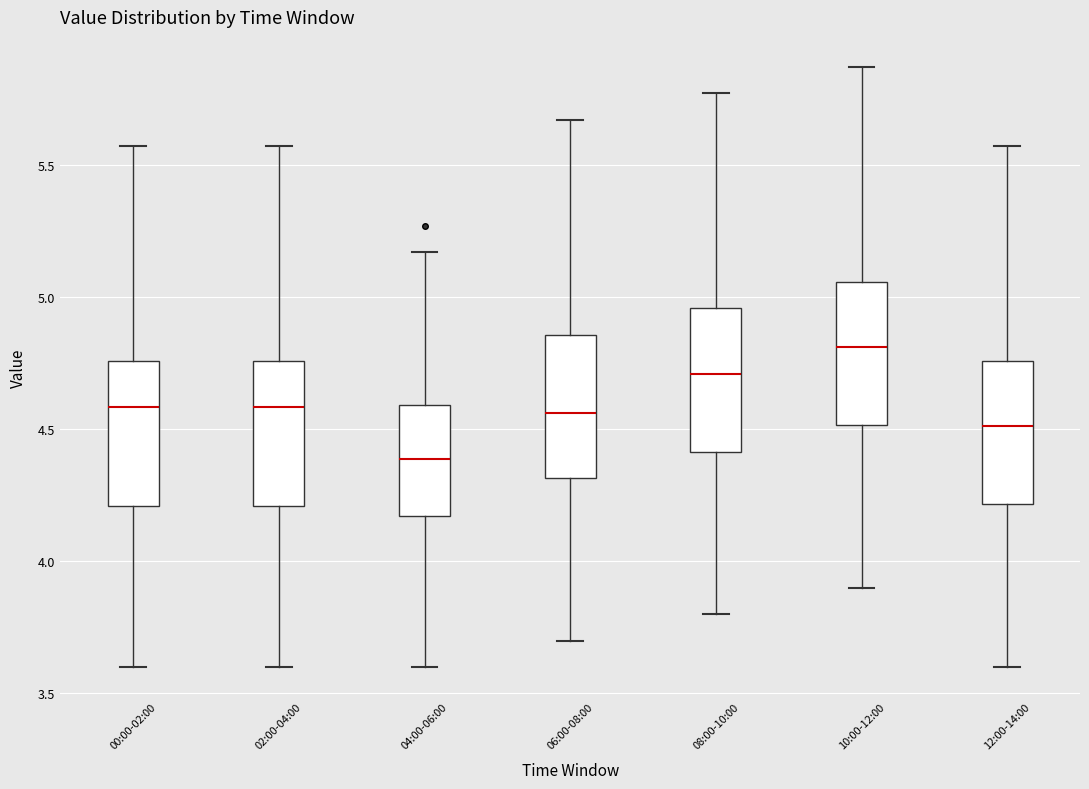

Which box has the lowest median line?

04:00-06:00